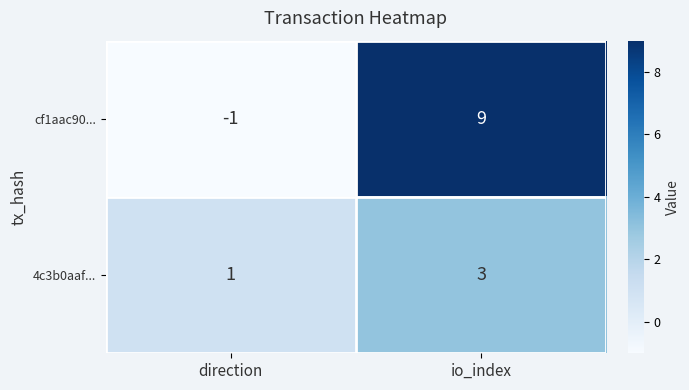

Rank the series by their maximum value, from highest to lowest.

cf1aac90..., 4c3b0aaf...